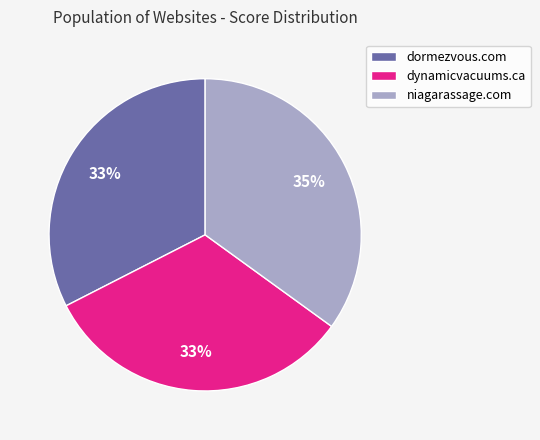

Approximately how many times larger is the value at niagarassage.com compared to dormezvous.com?

1.1